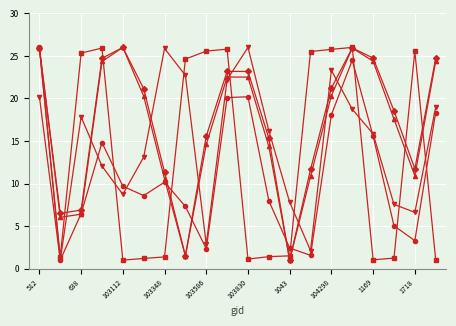

What is the smallest value displayed?

1.0